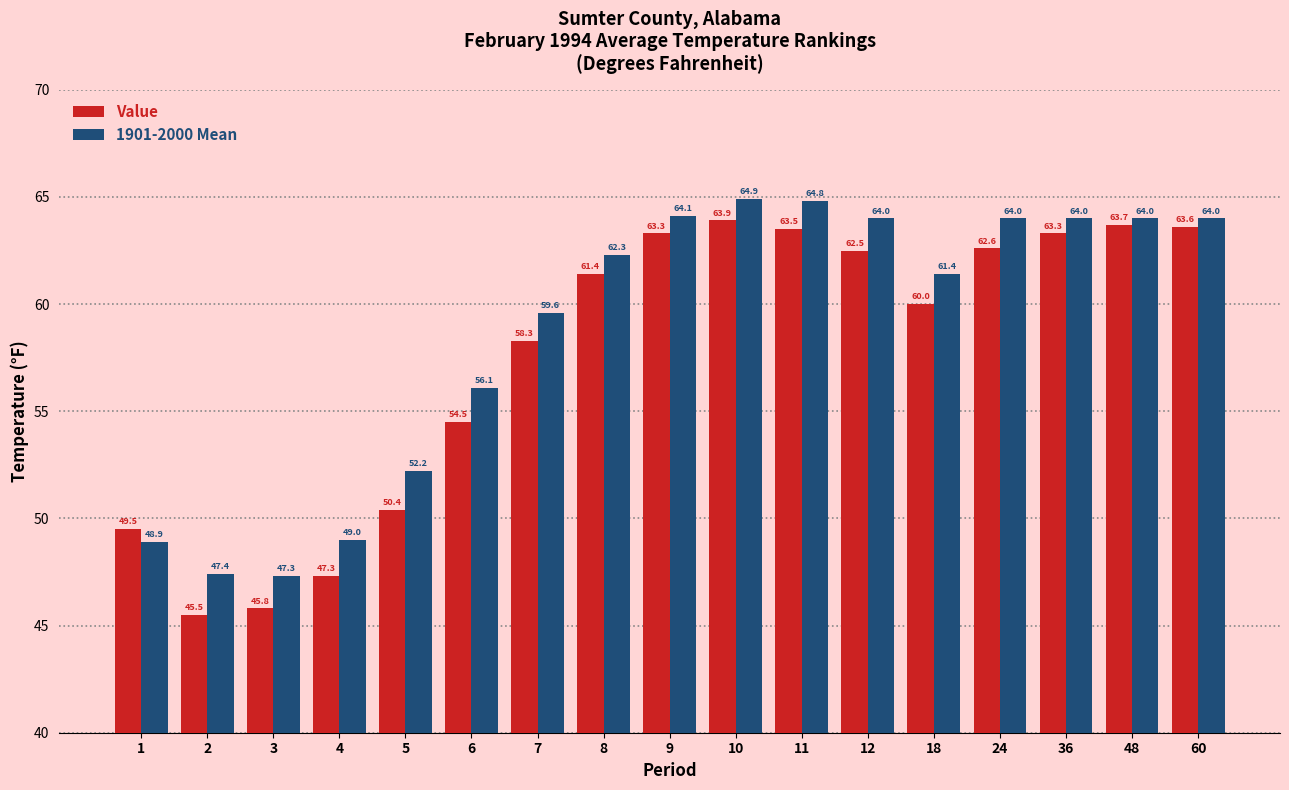

Reading right to left, extract all data points from this chart.

Value: 63.6	63.7	63.3	62.6	60.0	62.5	63.5	63.9	63.3	61.4	58.3	54.5	50.4	47.3	45.8	45.5	49.5
1901-2000 Mean: 64.0	64.0	64.0	64.0	61.4	64.0	64.8	64.9	64.1	62.3	59.6	56.1	52.2	49.0	47.3	47.4	48.9